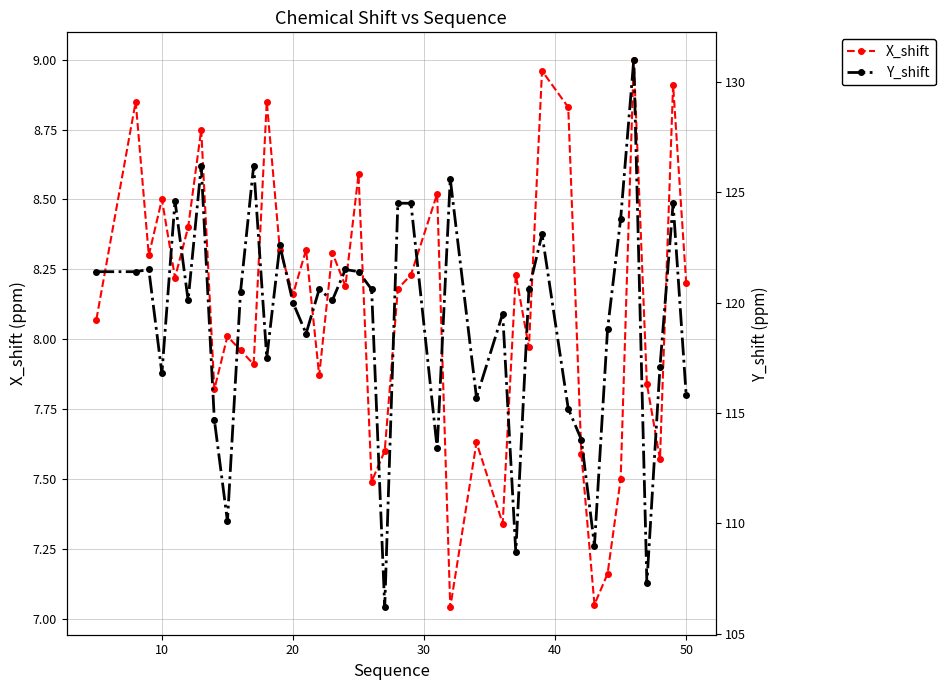

True or false: X_shift has a value of 12.0 at 23.

False